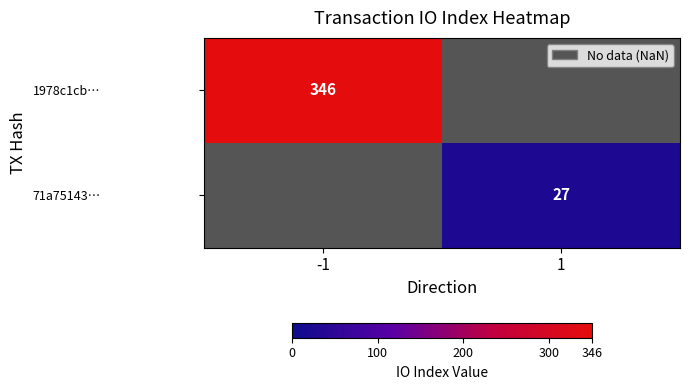

Count the number of data series in this chart.

2